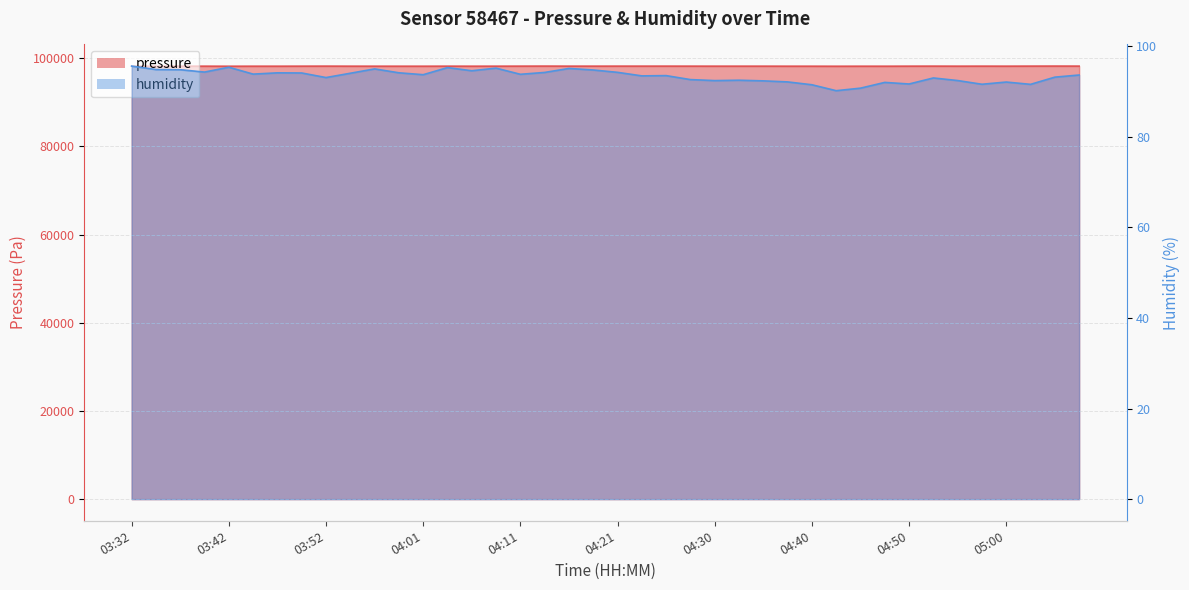

True or false: humidity and pressure cross at least once.

False